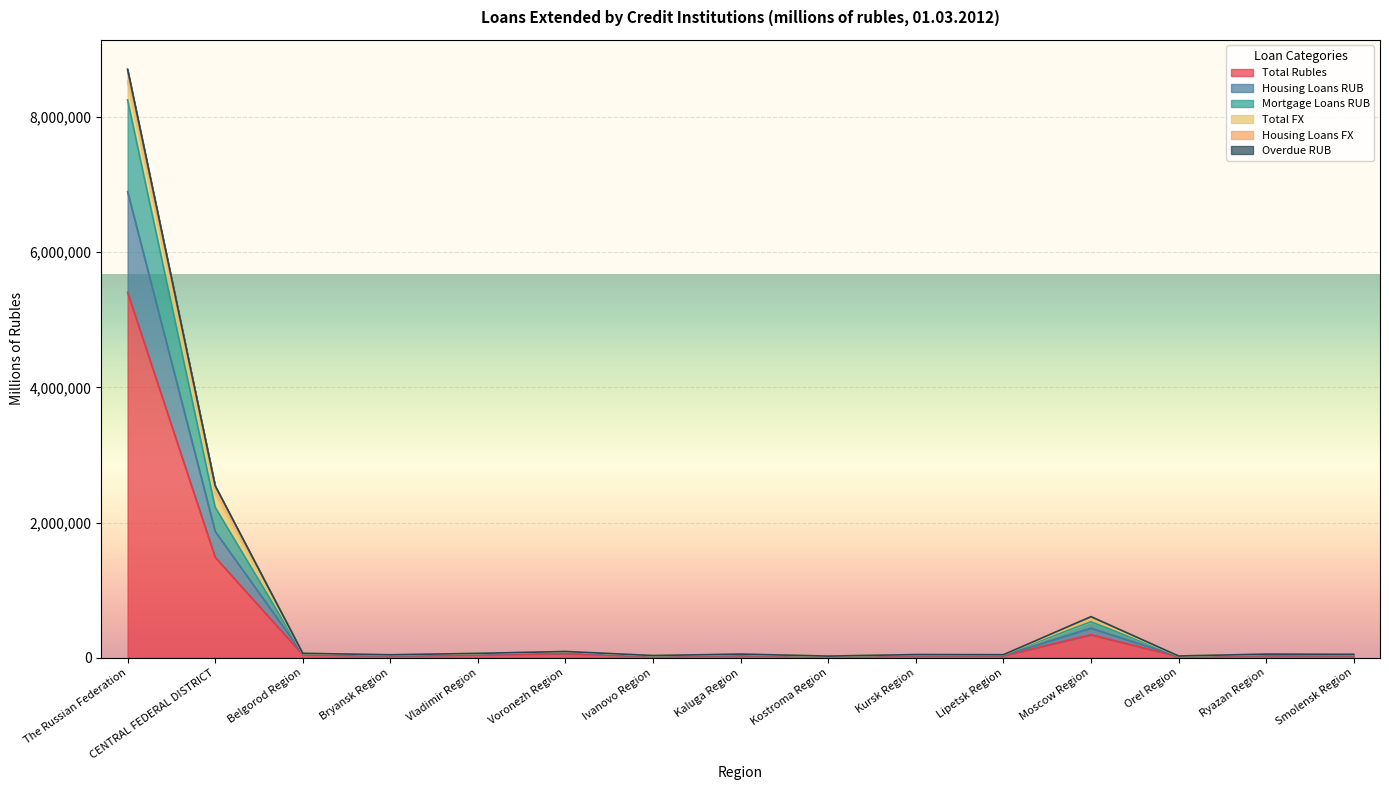

Rank the categories by Total Rubles value from highest to lowest.

The Russian Federation, CENTRAL FEDERAL DISTRICT, Moscow Region, Voronezh Region, Belgorod Region, Vladimir Region, Kaluga Region, Ryazan Region, Kursk Region, Smolensk Region, Lipetsk Region, Bryansk Region, Ivanovo Region, Orel Region, Kostroma Region